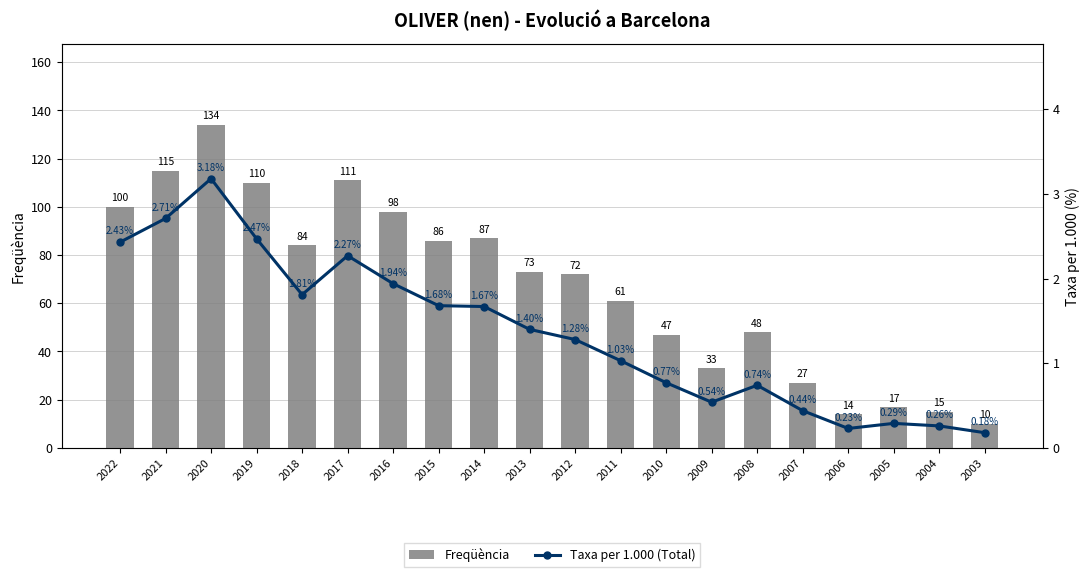

How many categories are shown in the chart?

20